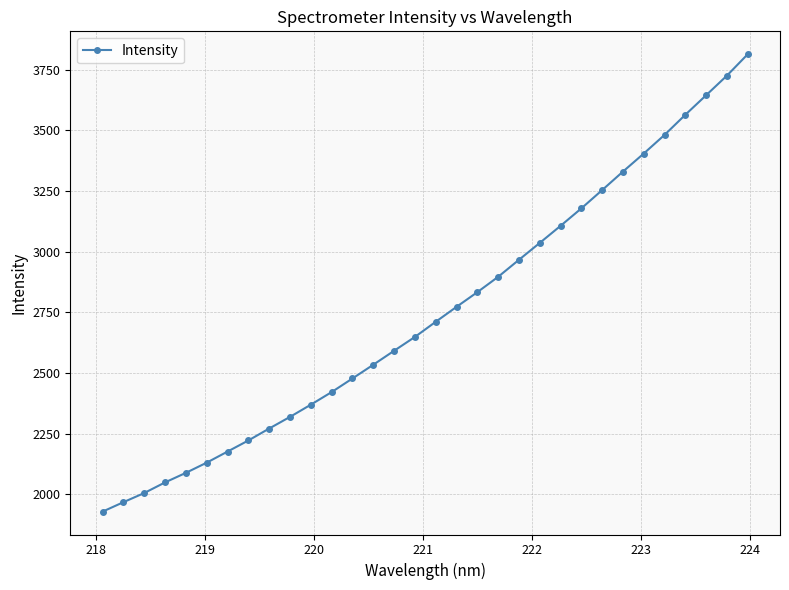

How many lines are shown in the chart?

1